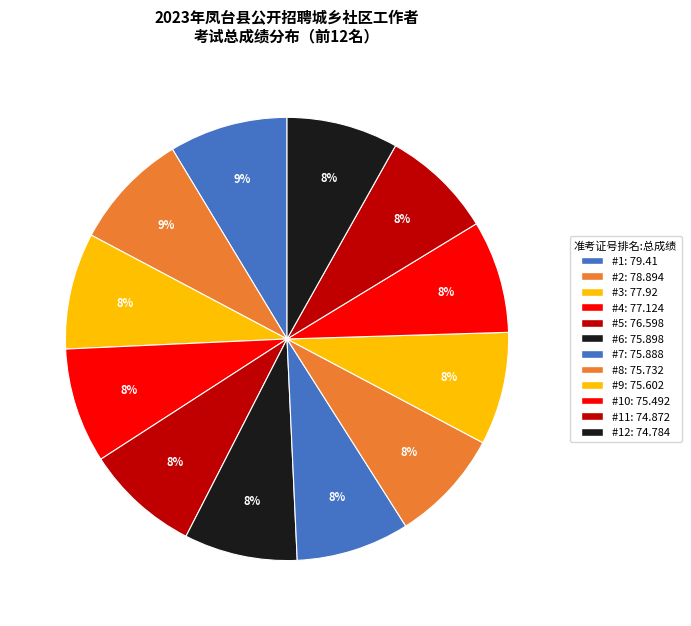

What is the largest slice in the pie chart?

1